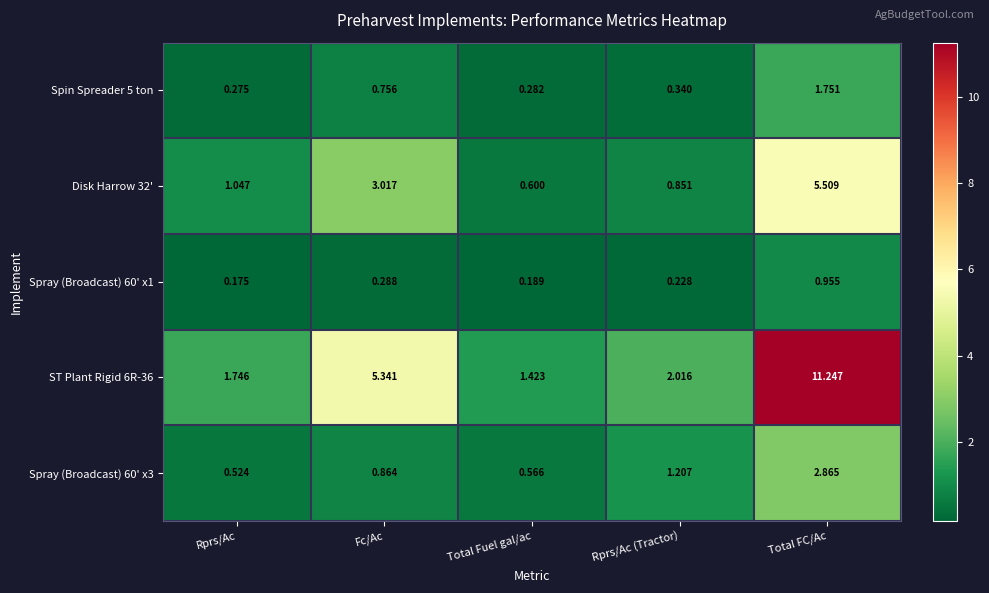

Is the value of Spray (Broadcast) 60' x1 at Rprs/Ac (Tractor) greater than the value of Disk Harrow 32' at Rprs/Ac (Tractor)?

No